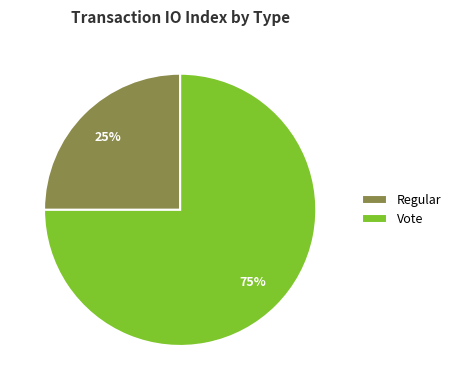

To the nearest percent, what portion does Vote represent?

75%